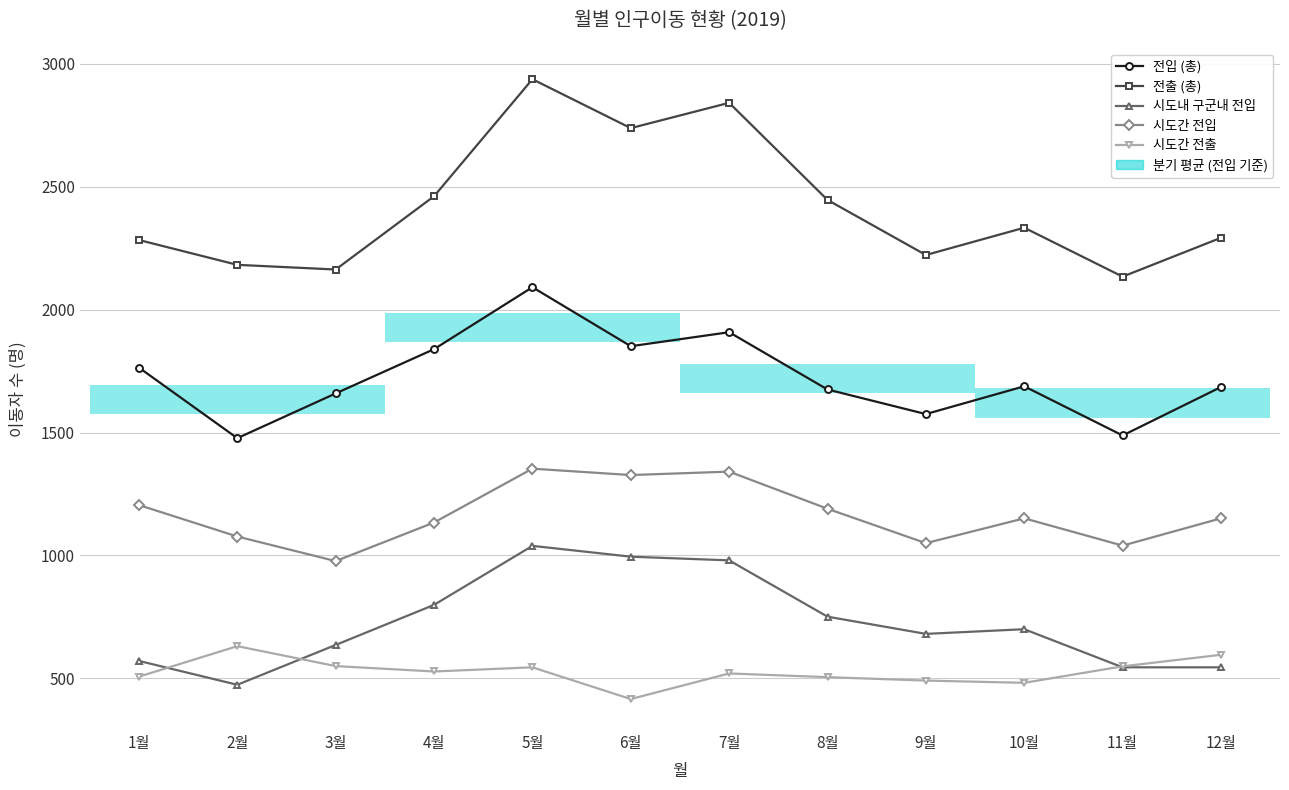

True or false: 시도간 전출 has more than 1 interior local peaks.

True